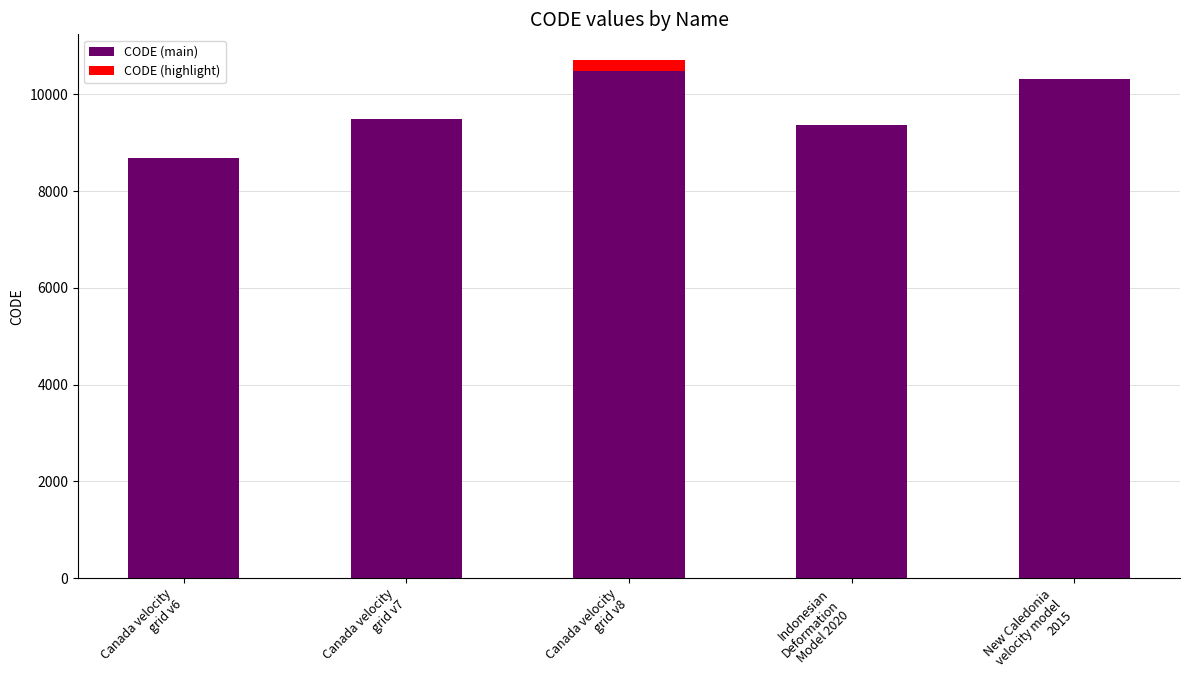

True or false: the data shows 6068 at New Caledonia
velocity model
2015.

False